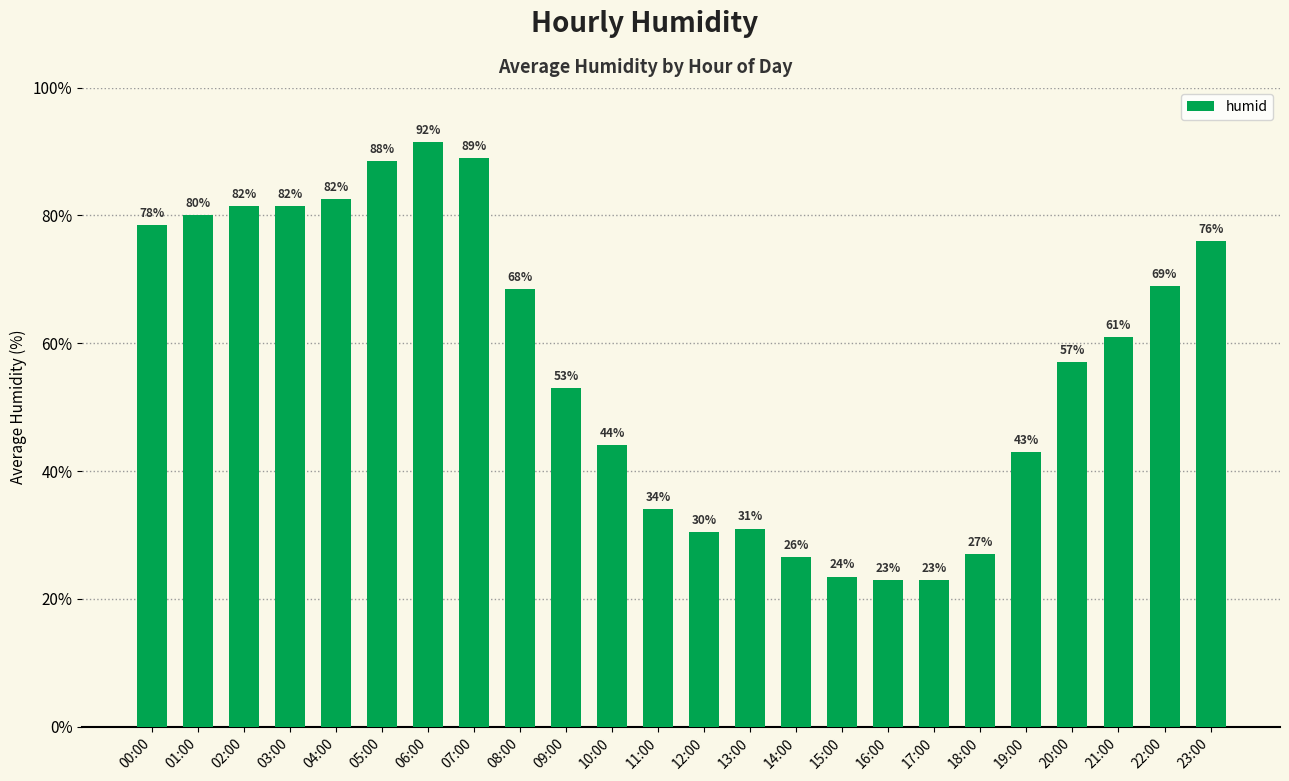

The value at 03:00 is 140.7. True or false?

False